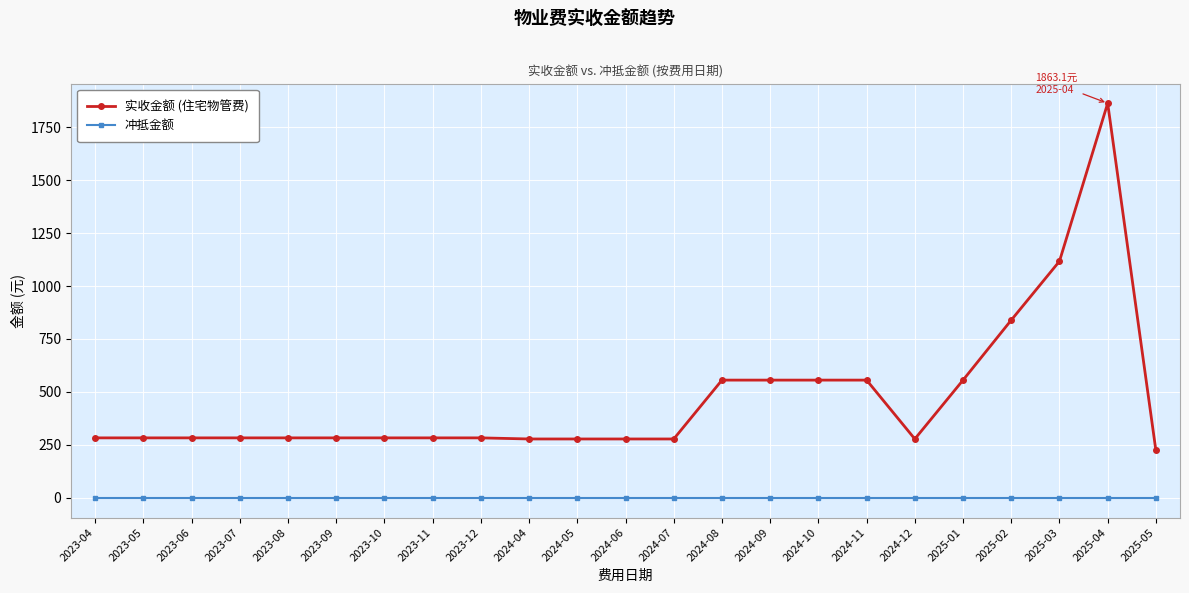

What is the difference between the maximum and minimum values in the 实收金额 (住宅物管费) series?

1639.5